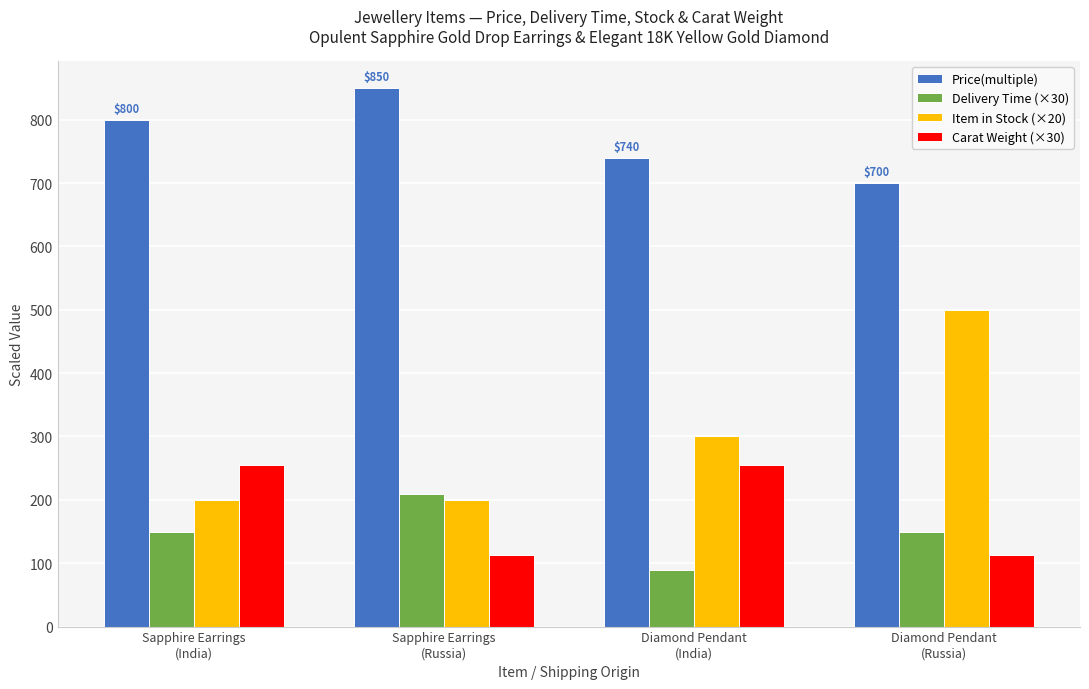

How many data points in Delivery Time (×30) are less than 150?

1